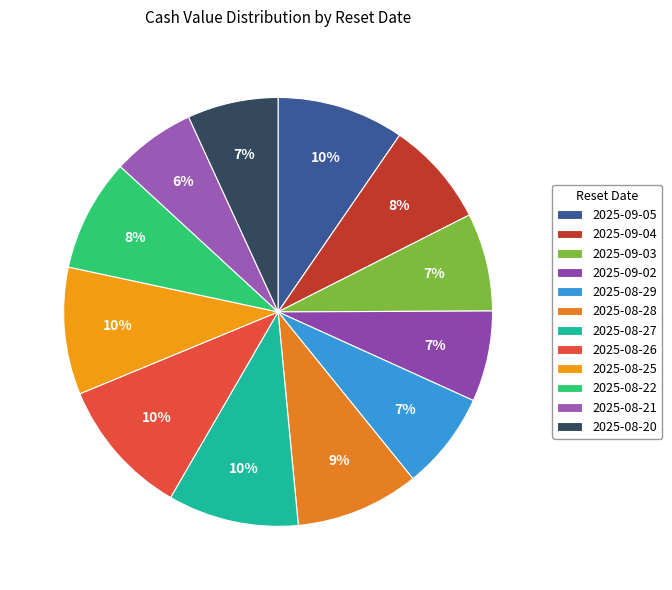

What percentage is the 2025-09-04 slice, to the nearest percent?

8%